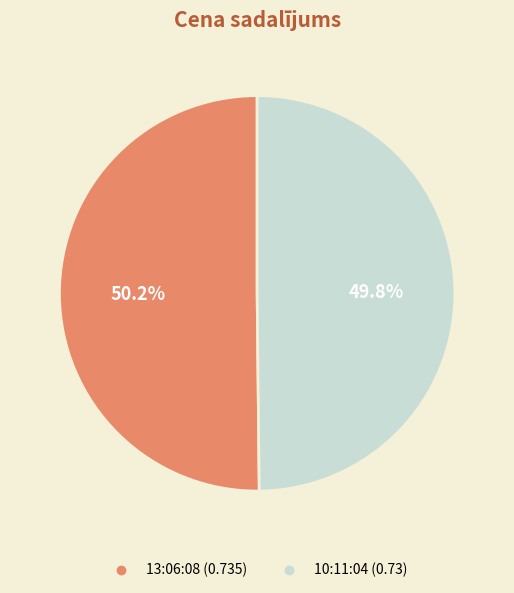

Count the number of slices in the pie.

2